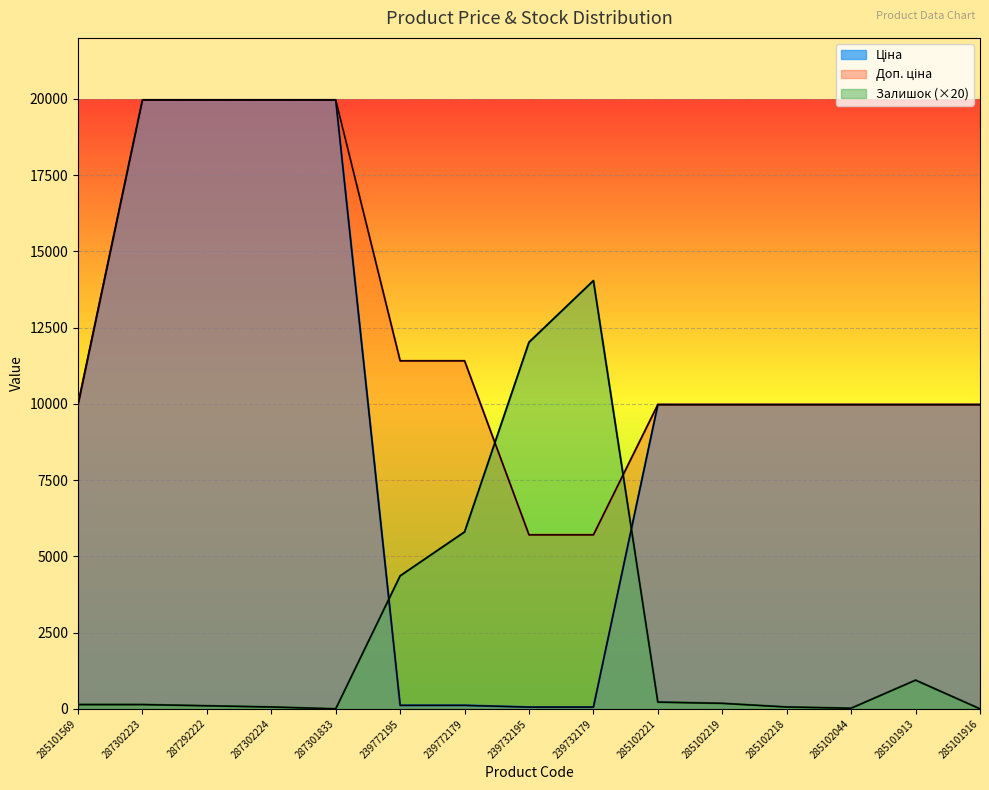

What is the label of the 7th point from the right?

239732179